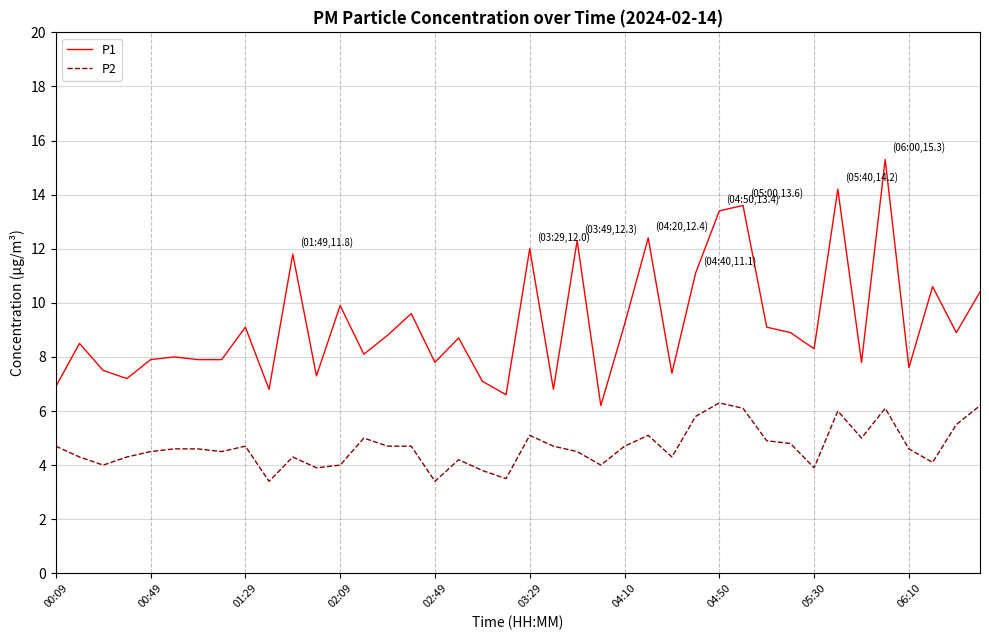

Rank the series by their average value, from highest to lowest.

P1, P2